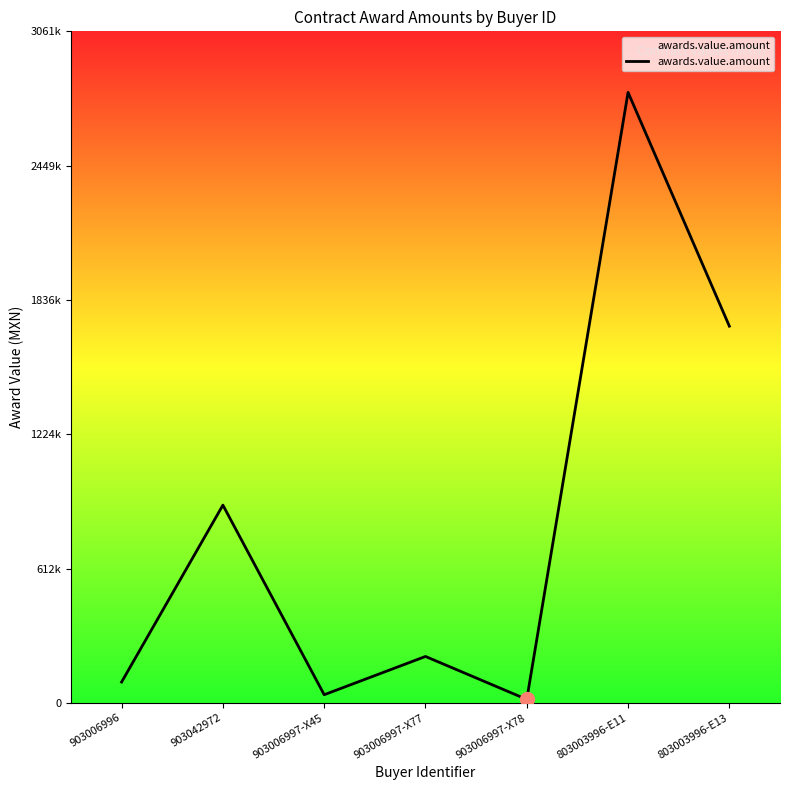

What is the change in value from 903006997-X77 to 903006997-X78?

-195788.9